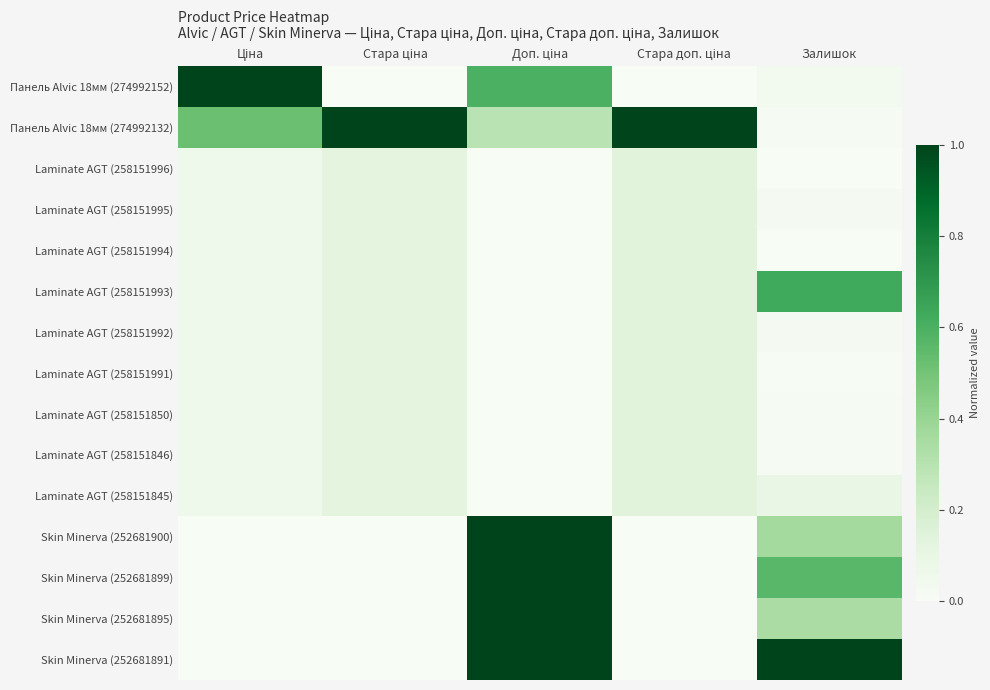

What is the spread (max minus min) of values at Ціна?

1.0